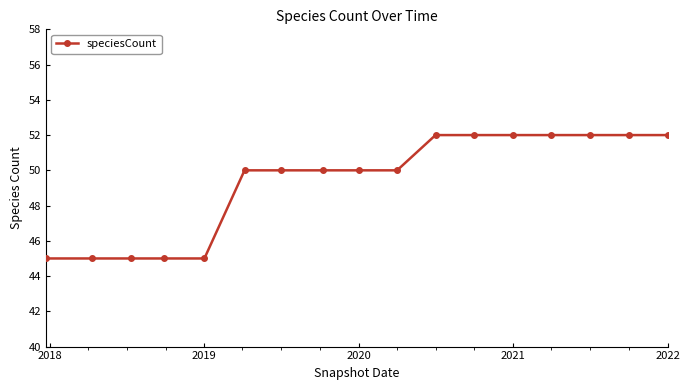

Reading left to right, what are all the values shown in this chart?

45	45	45	45	45	50	50	50	50	50	52	52	52	52	52	52	52